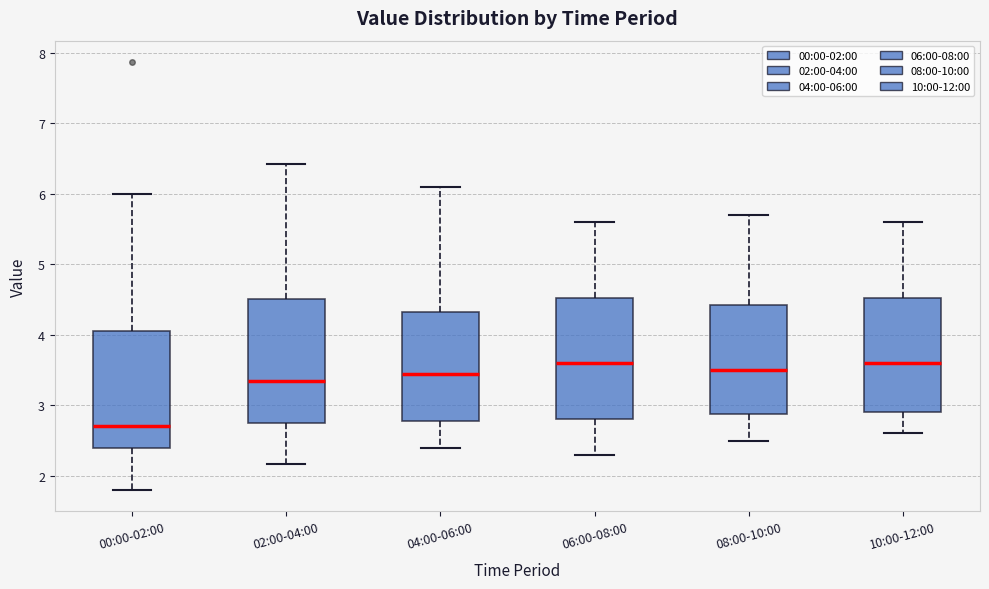

Where does the upper whisker of the box for 08:00-10:00 end on the y-axis? The values are not printed on the chart, so give them approximately, as read against the axis.

5.7